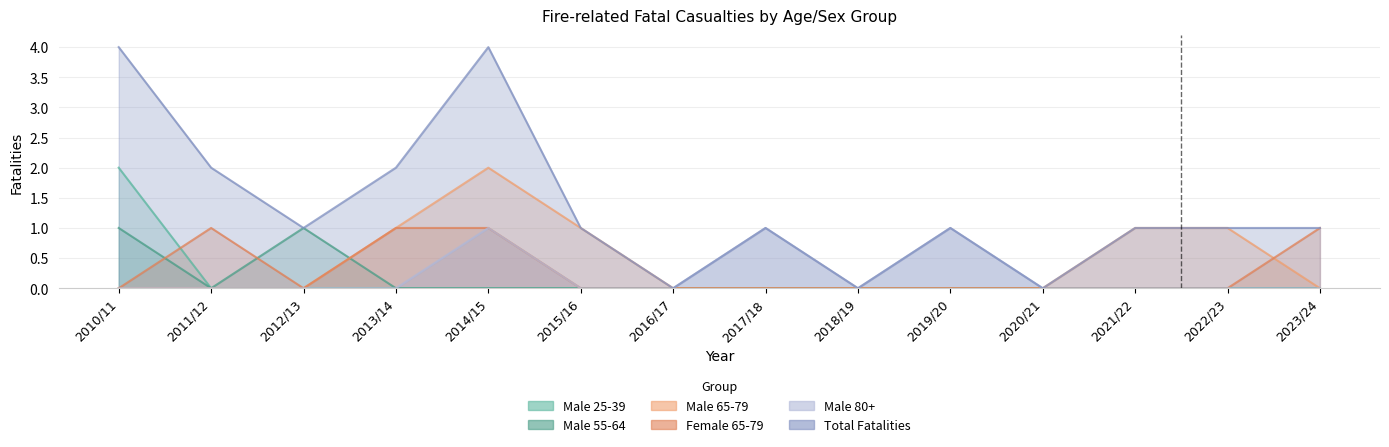

At how many categories does at least one series exceed 3?

2